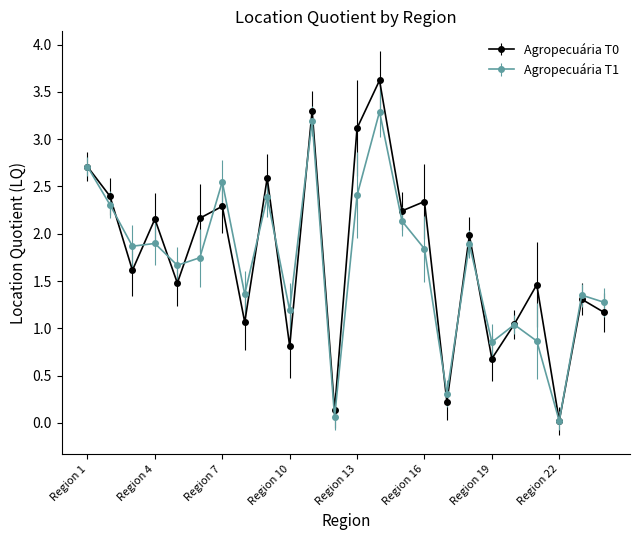

True or false: Agropecuária T0 has more than 1 interior local peaks.

True